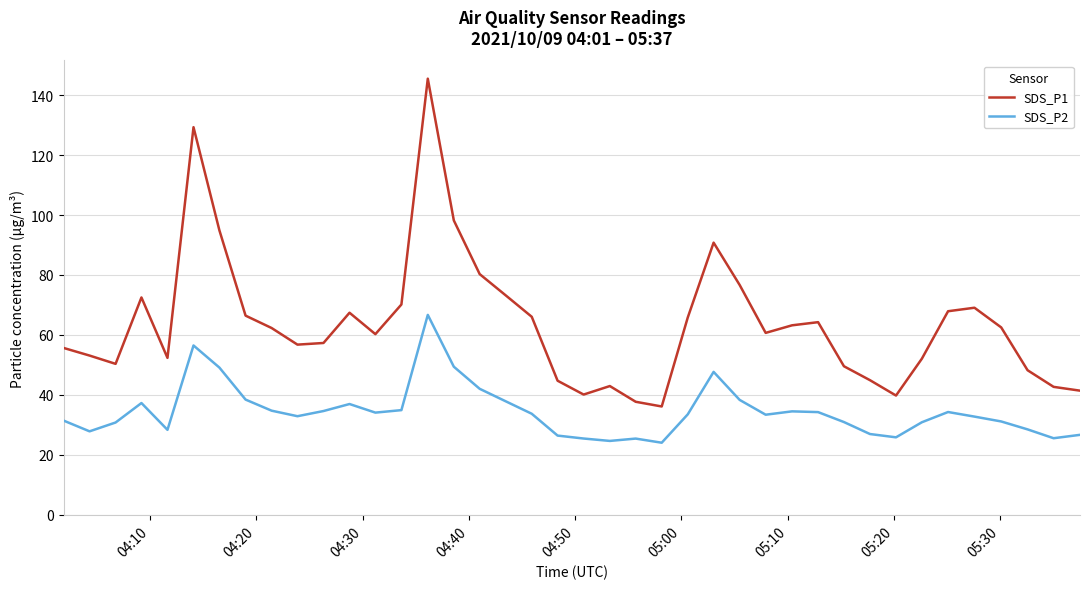

True or false: SDS_P1 and SDS_P2 intersect in this chart.

False